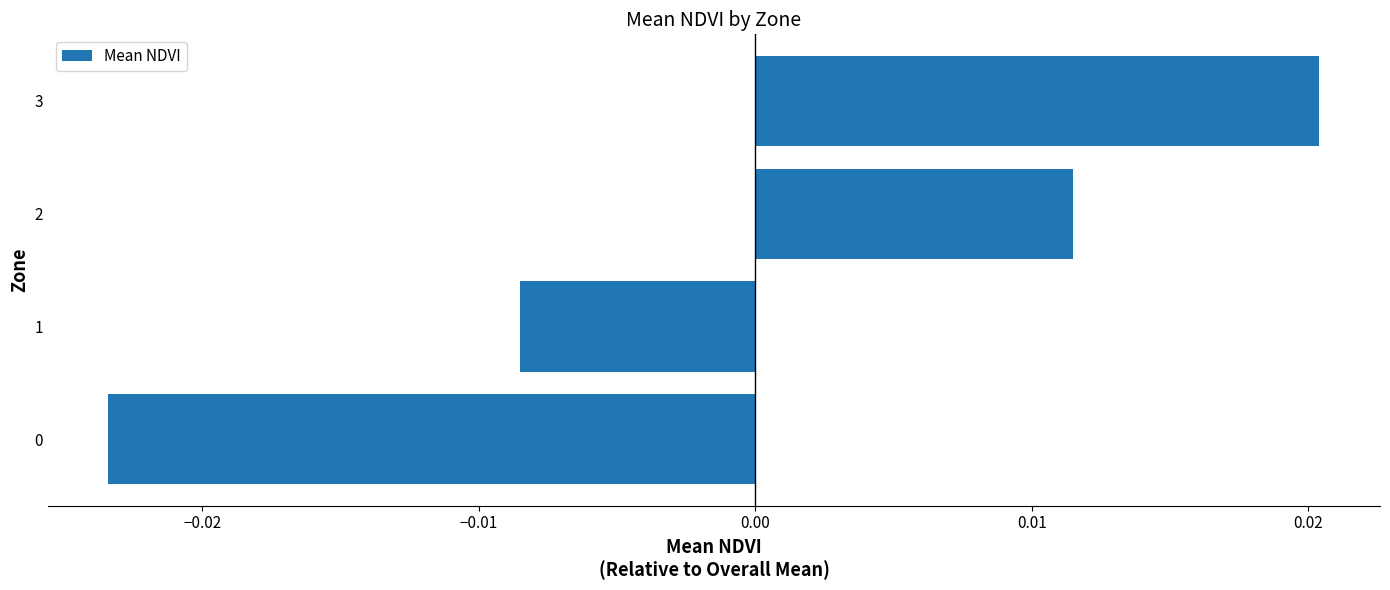

Which category has the highest value across all series?

3